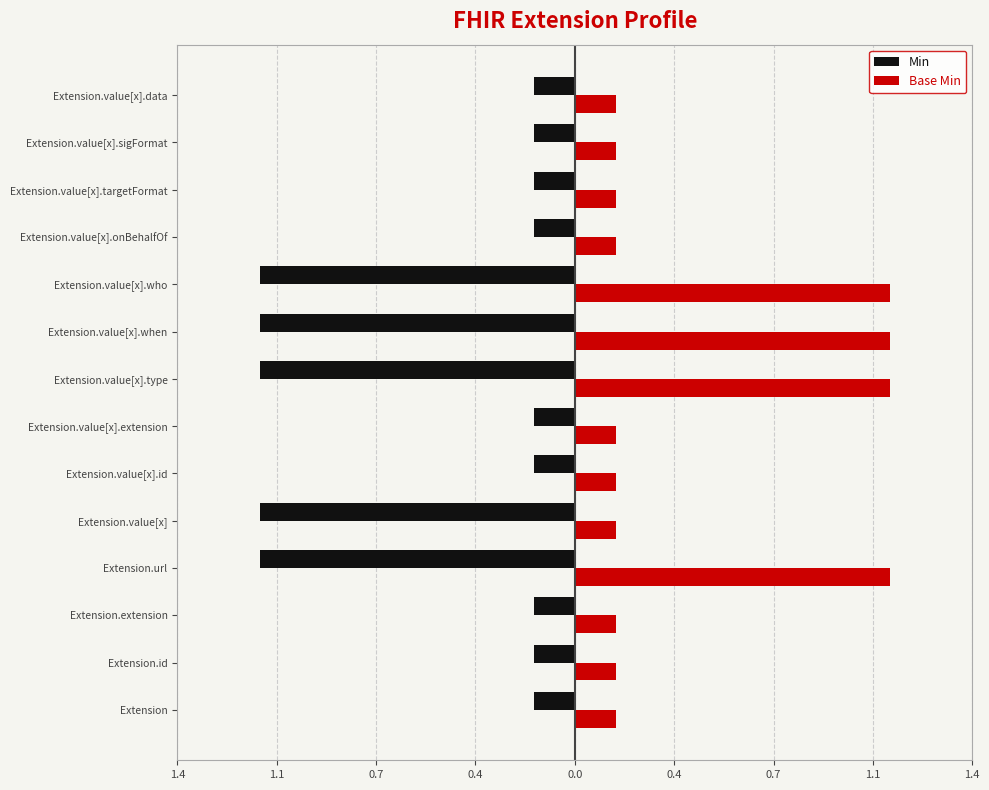

How many Min values are between -1 and 0?

9